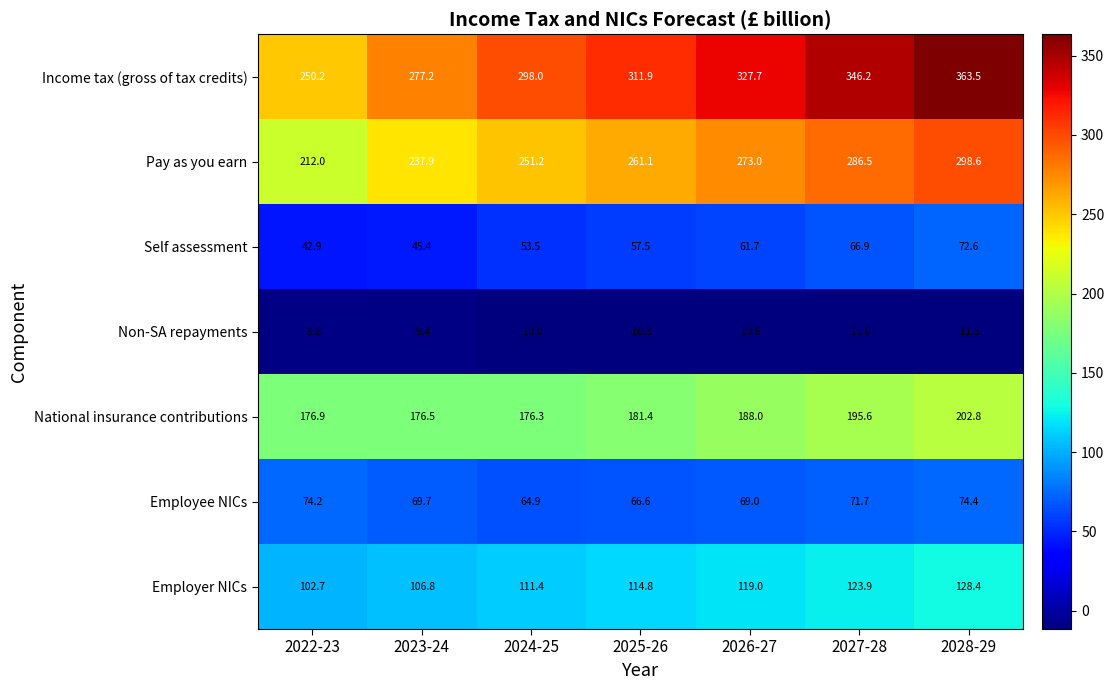

Which series changed the most between 2022-23 and 2025-26?

Income tax (gross of tax credits)